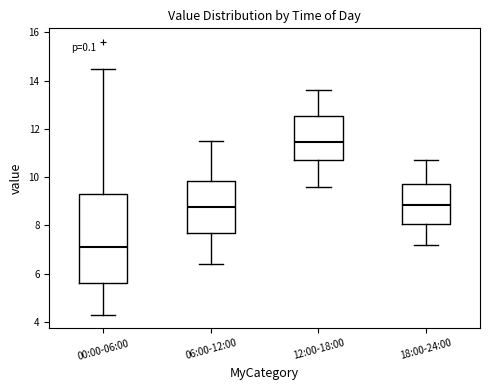

Where does the lower whisker of the box for 12:00-18:00 end on the y-axis? The values are not printed on the chart, so give them approximately, as read against the axis.

9.6